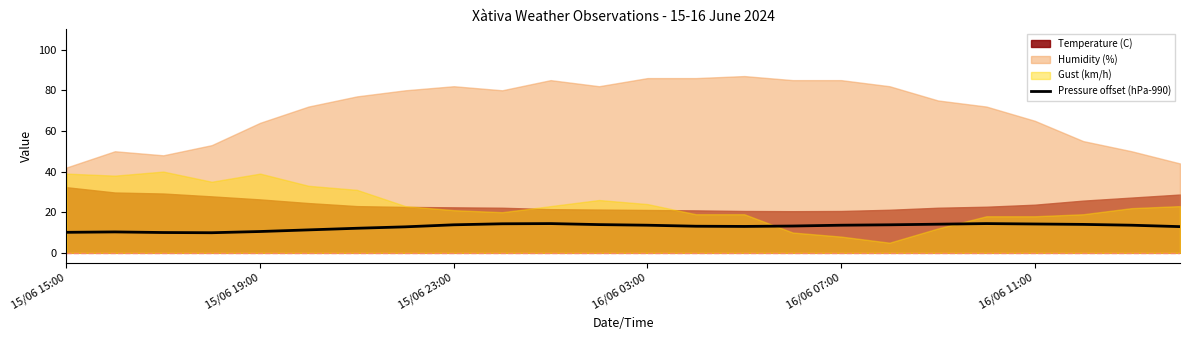

How many interior local valleys (lower than both neighbors) does the data have?

2